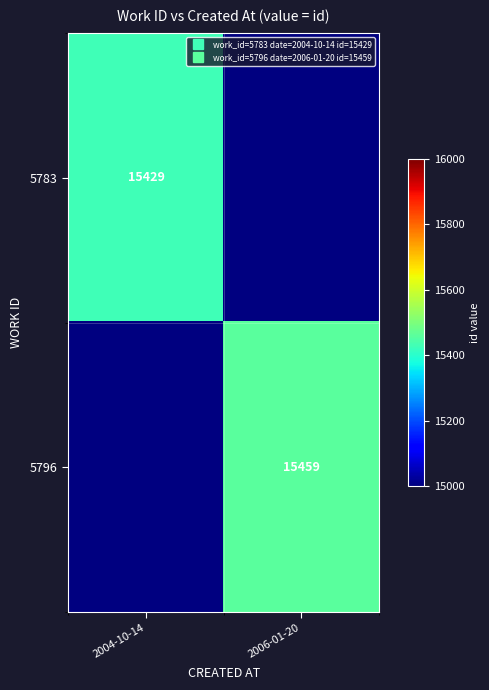

Where is 5783 nearest to the value 15429?

2004-10-14